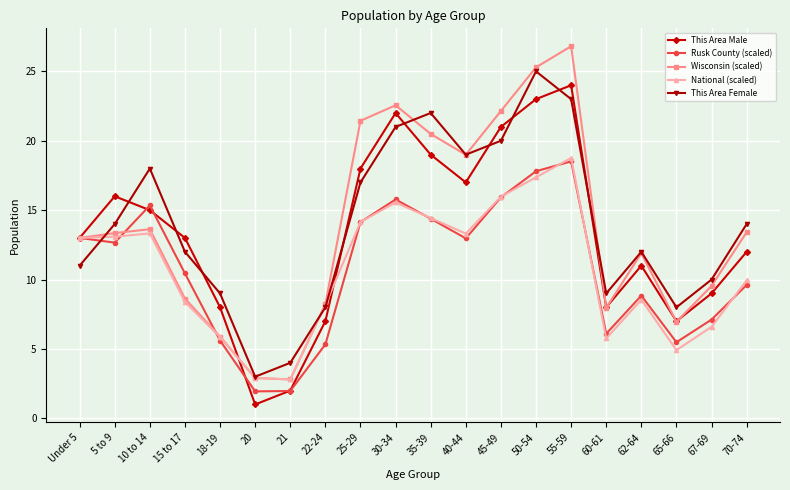

At which label is This Area Male closest to 12?

70-74